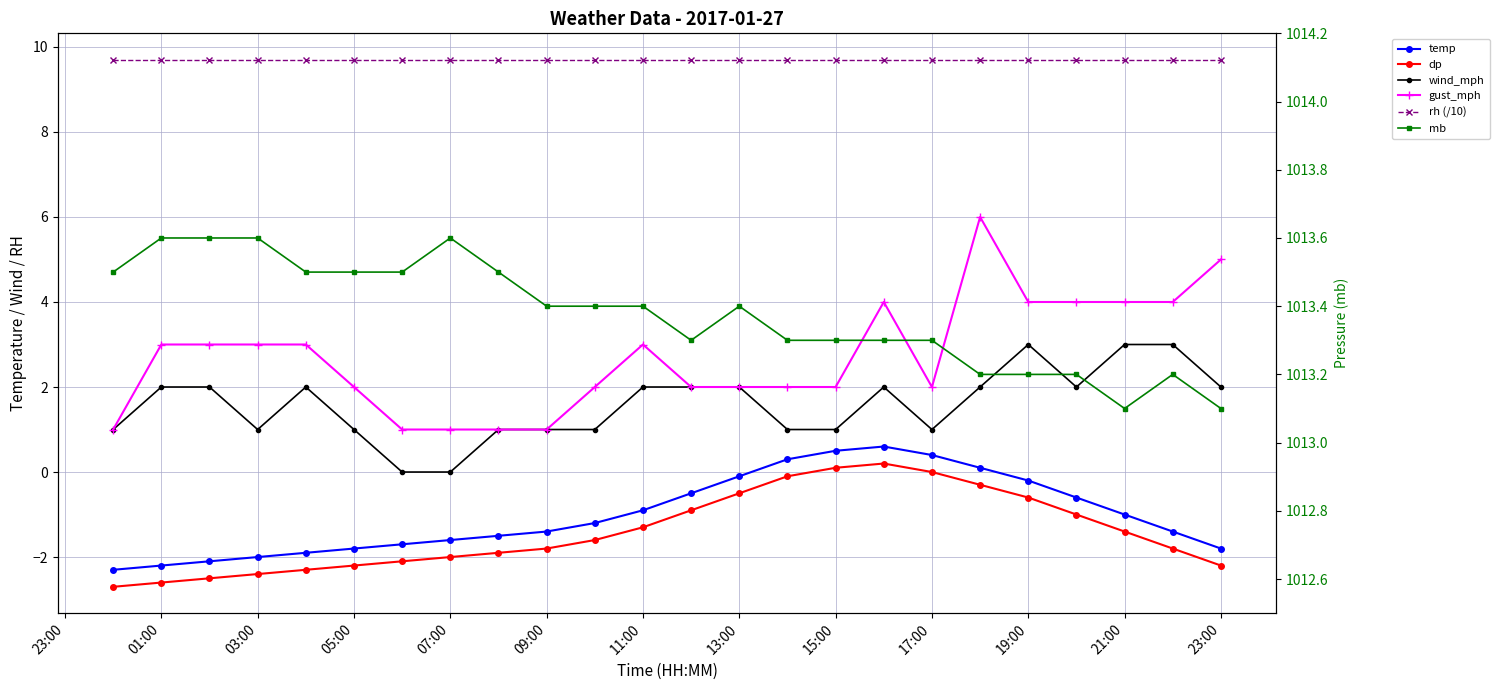

True or false: rh (/10) and temp cross at least once.

False